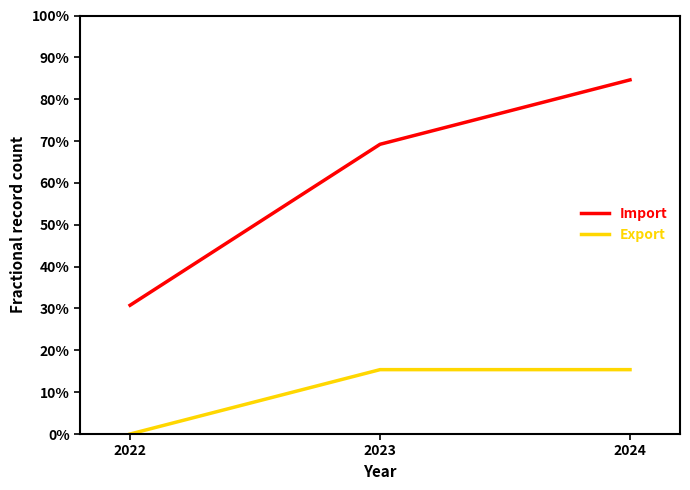

What are all the series names shown in the legend?

Import, Export